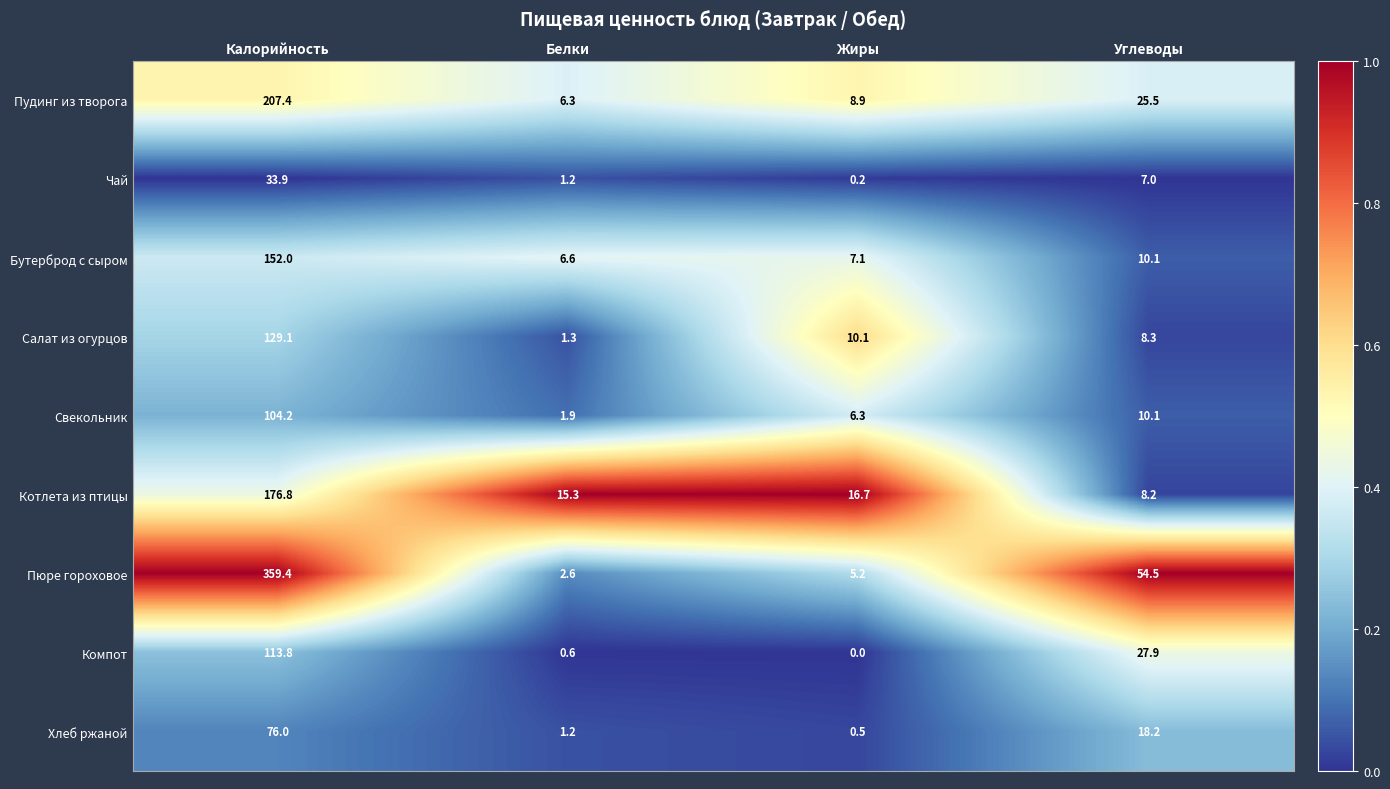

List the series in order of their peak value, lowest first.

Чай, Хлеб ржаной, Свекольник, Компот, Салат из огурцов, Бутерброд с сыром, Котлета из птицы, Пудинг из творога, Пюре гороховое